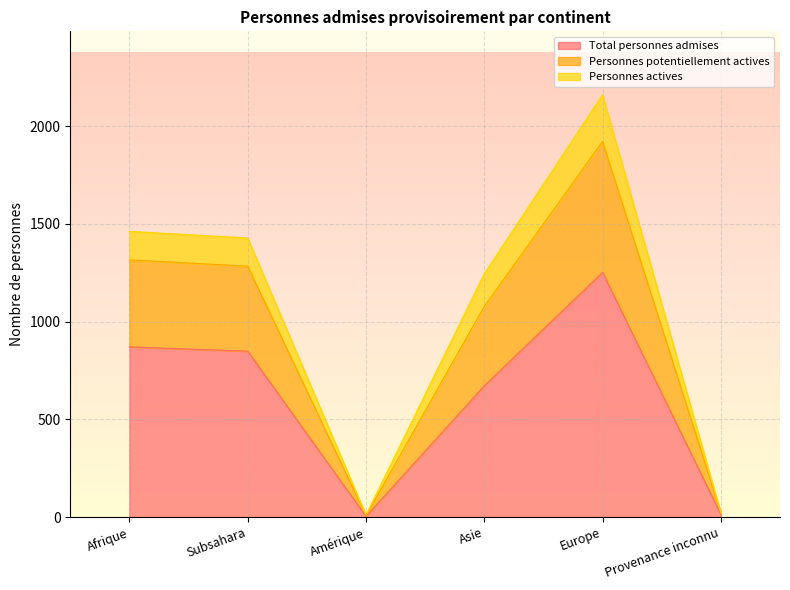

At how many categories does at least one series exceed 407?

4